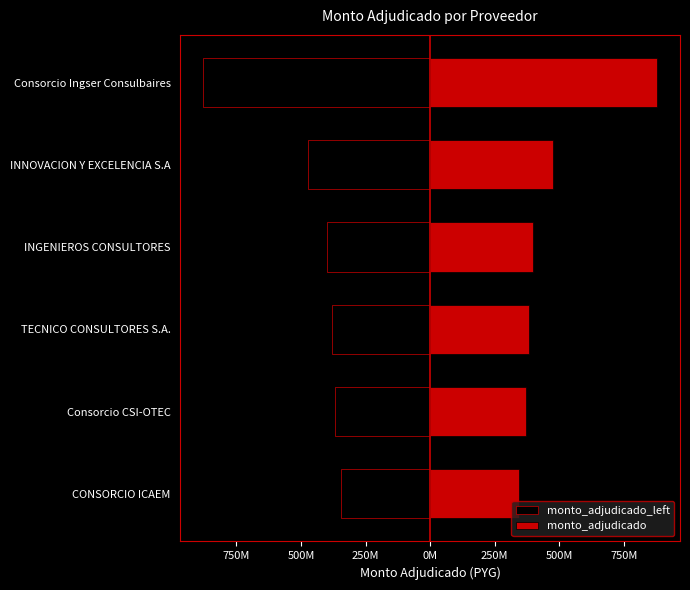

Count the number of data series in this chart.

2